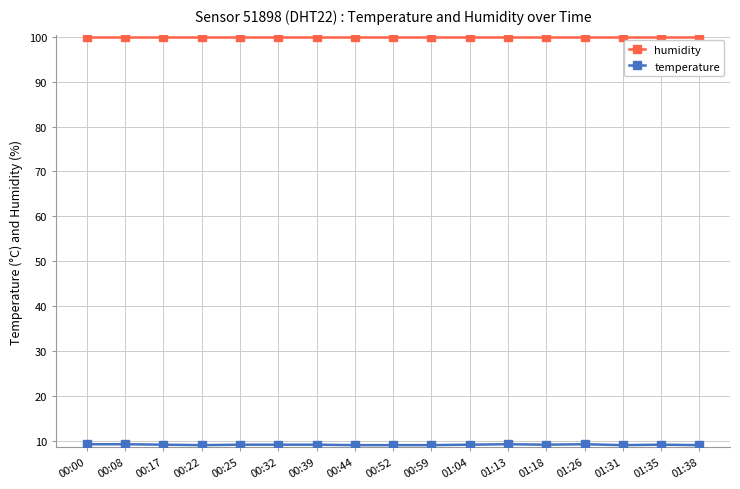

At how many categories does at least one series exceed 56?

17